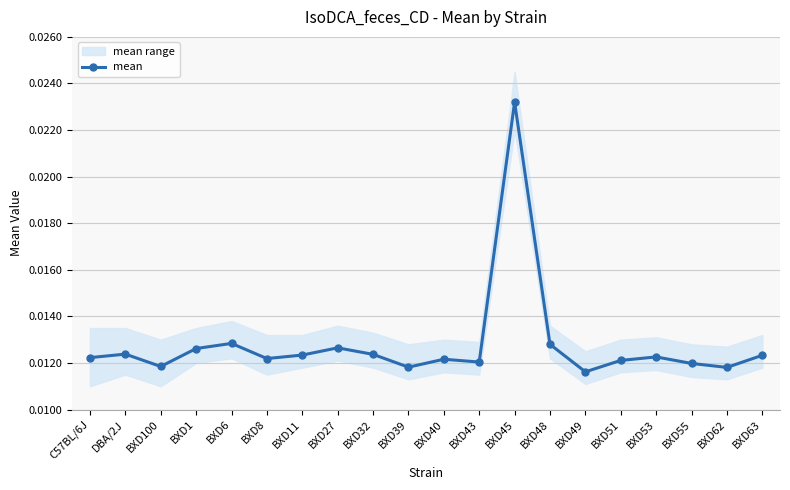

How many interior local peaks (higher than both neighbors) does the data have?

6